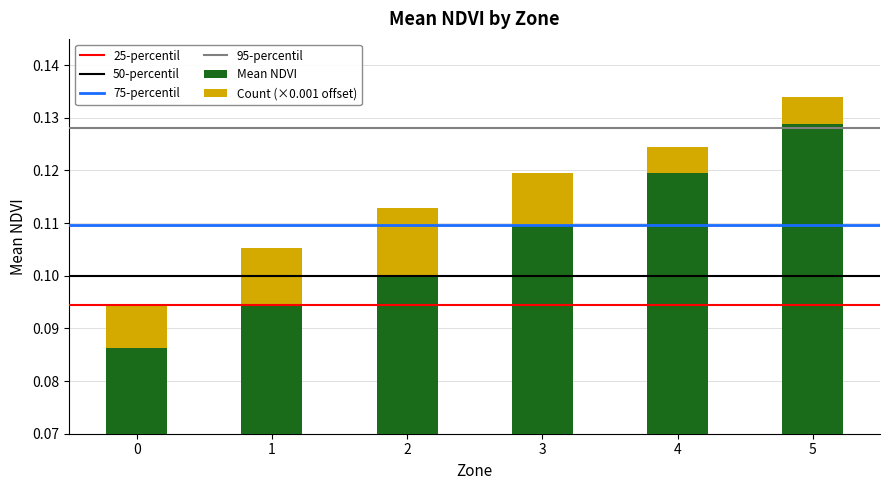

How many categories are shown in the chart?

6